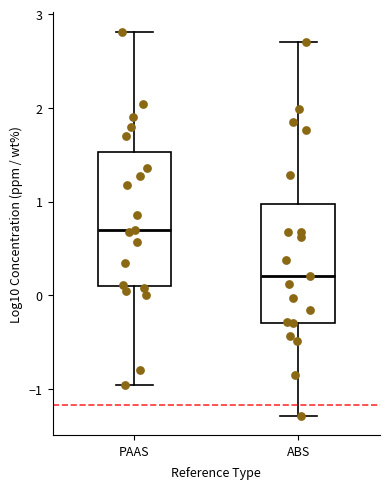

Reading left to right, read every box against the y-axis: the position of its median line, the range the box covers, and the ends of its whiskers. The values are not printed on the chart, so give them approximately, as read against the axis.

PAAS: median 0.7, box 0.1 to 1.5, whiskers -1.0 to 2.8
ABS: median 0.2, box -0.3 to 1.0, whiskers -1.3 to 2.7